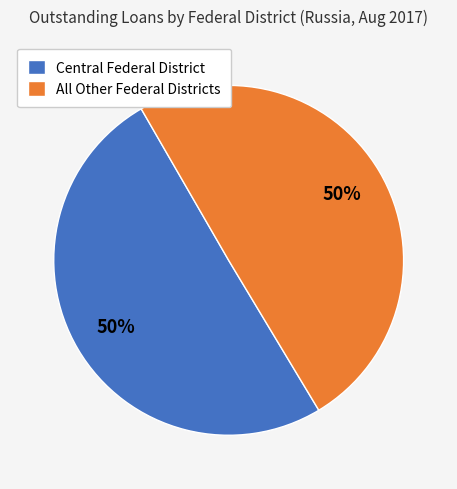

To the nearest percent, what portion does All Other Federal Districts represent?

50%